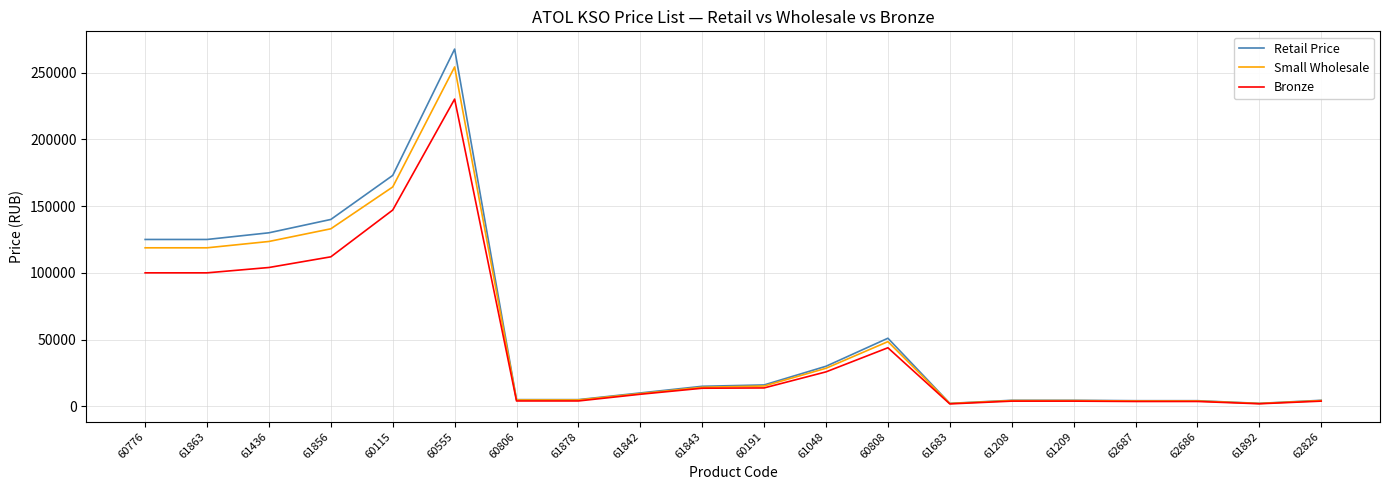

List the series in order of their peak value, lowest first.

Bronze, Small Wholesale, Retail Price